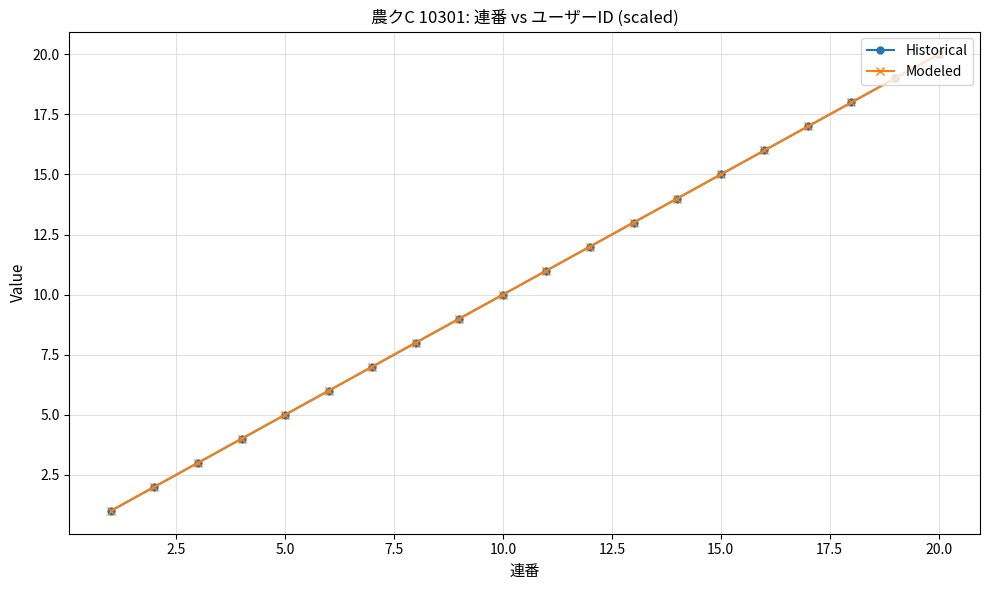

Does the chart have visible grid lines?

Yes